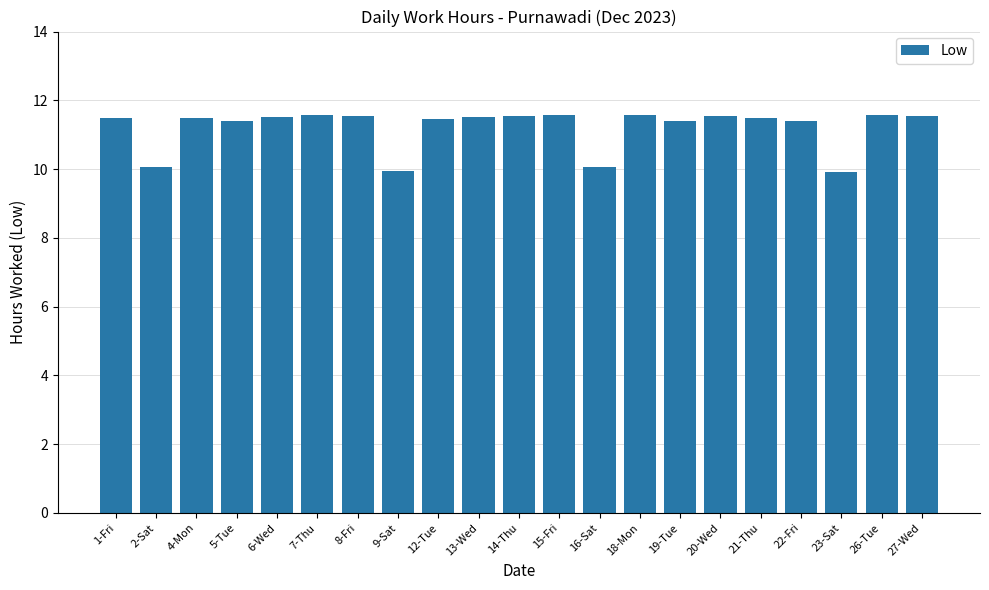

What is the ratio of the value at 7-Thu to the value at 20-Wed?

1.0